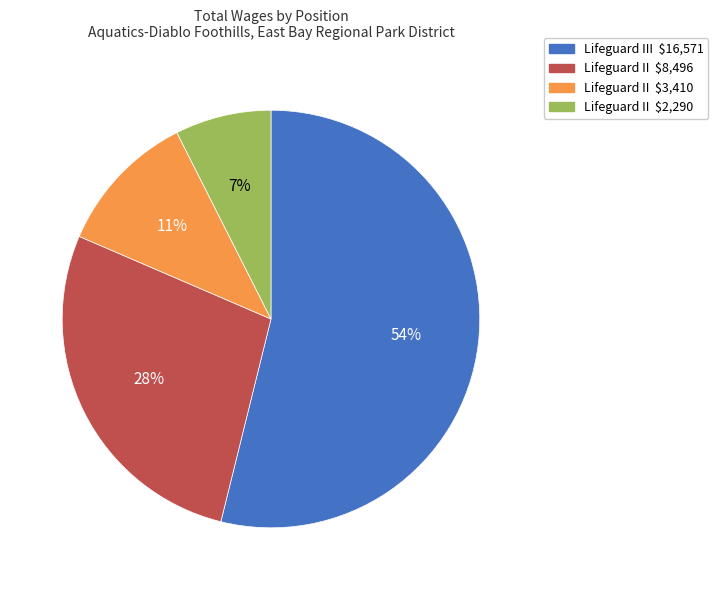

To the nearest percent, what is the average slice percentage?

25%